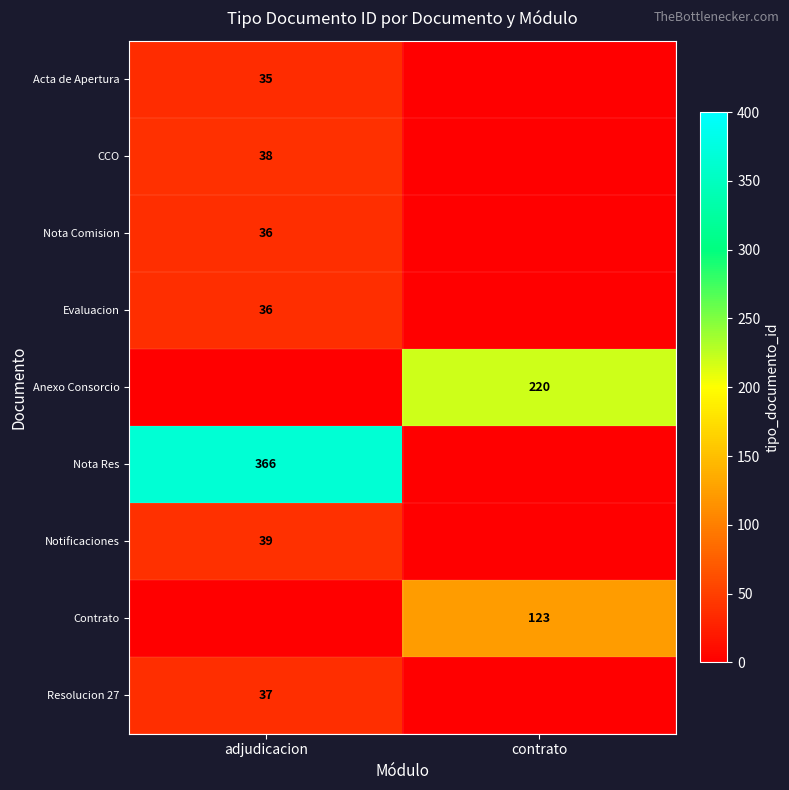

Is it true that Contrato equals 38 at contrato?

False